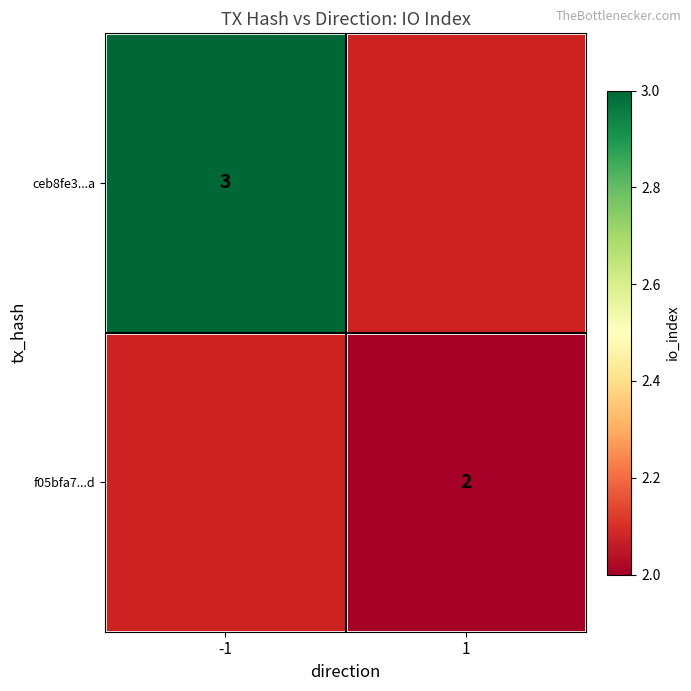

The f05bfa7...d series shows 0 at 1. True or false?

False